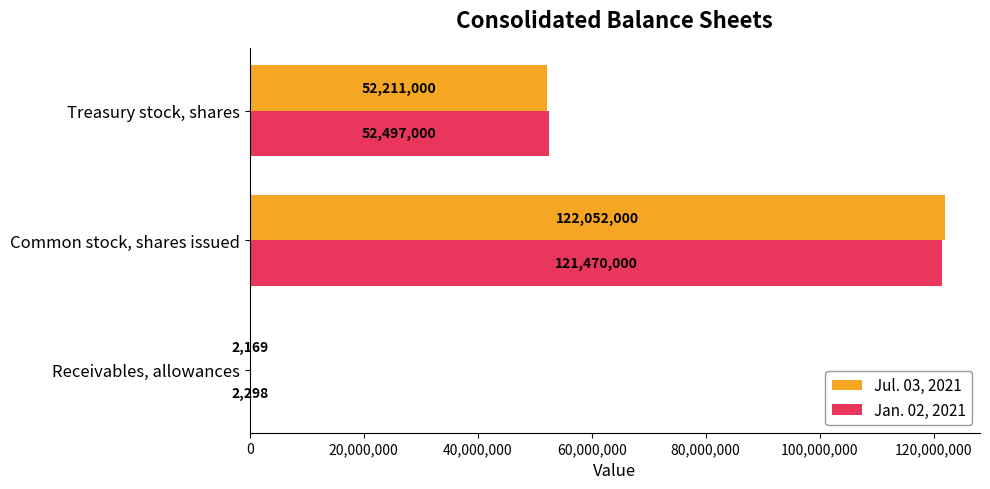

At which label does Jul. 03, 2021 reach its peak?

Common stock, shares issued